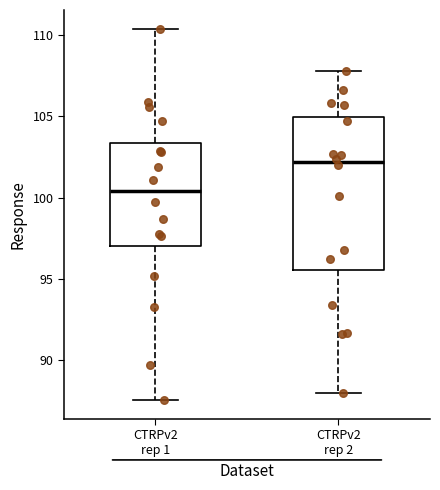

Which box is the tallest, from its lower edge to its upper edge?

CTRPv2 rep 2